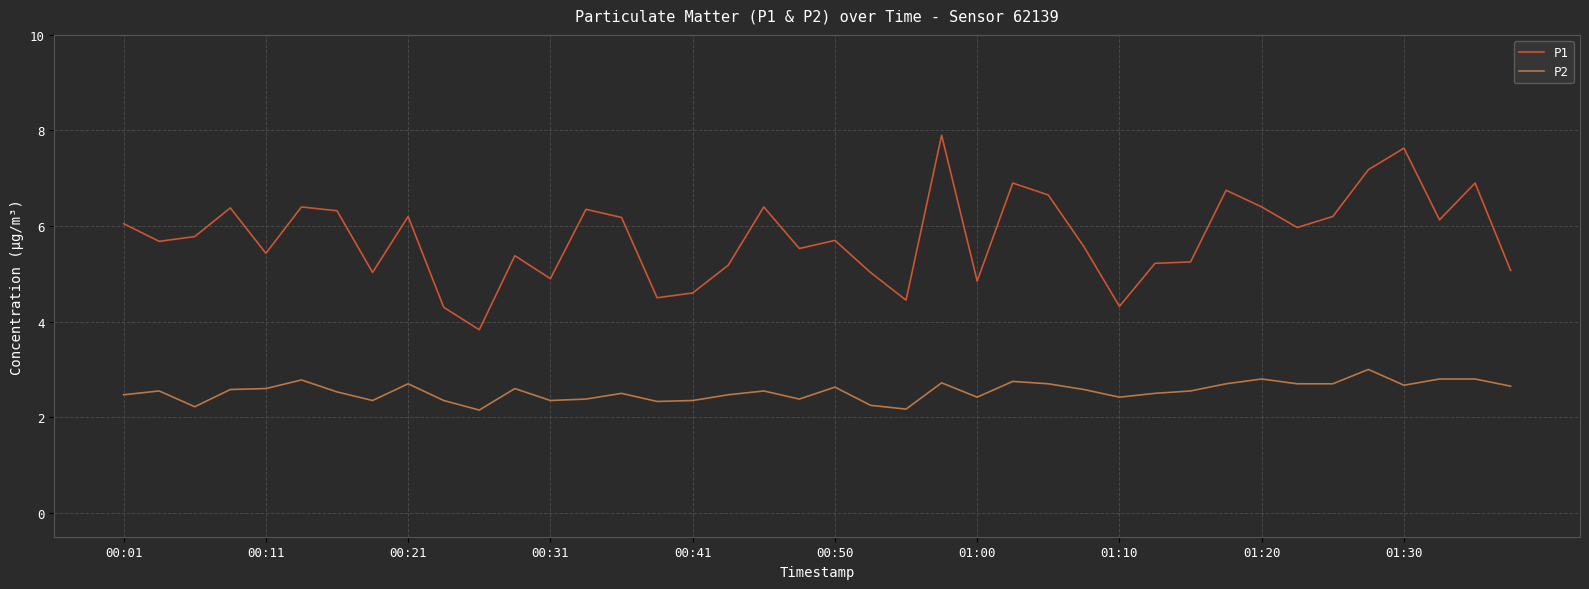

Is this an area chart (filled region under the line)?

No